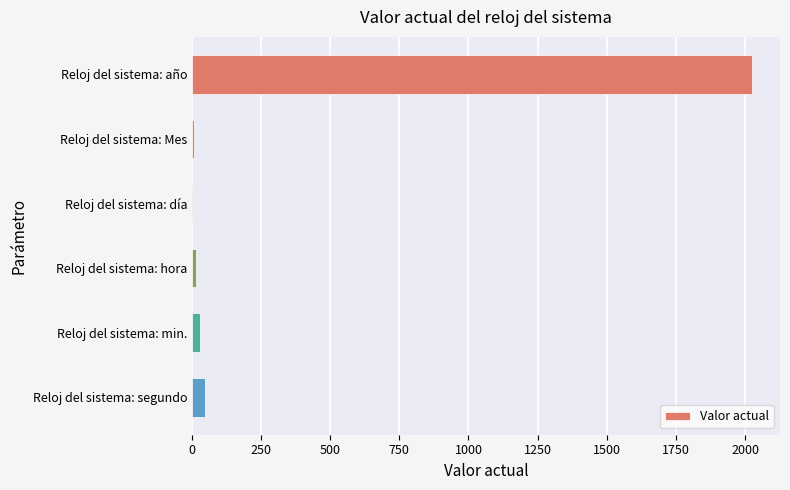

Where is the data nearest to the value 1014?

Reloj del sistema: segundo